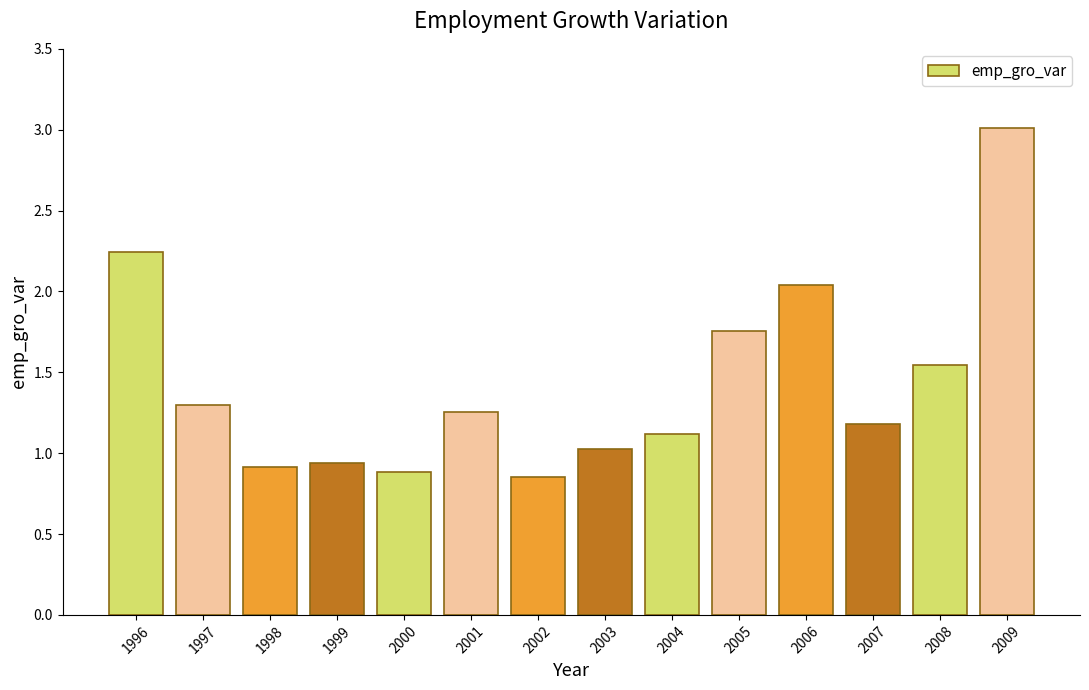

What is the sum of all values?

20.1